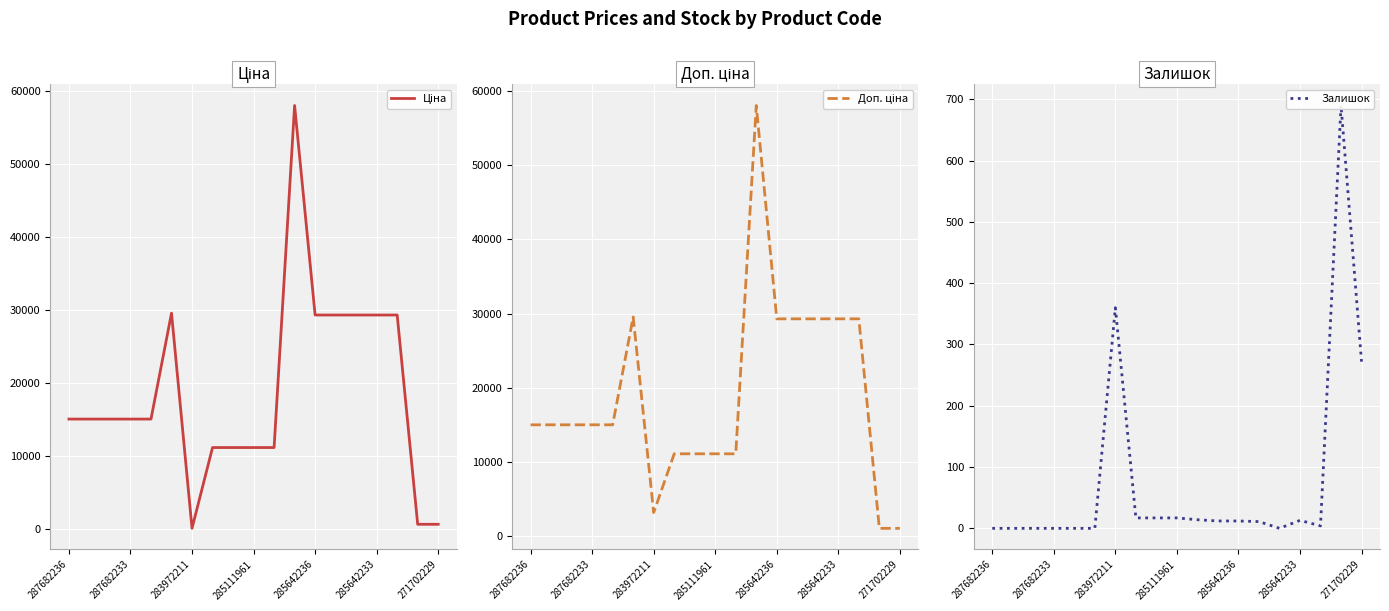

At which label is Доп. ціна closest to 29555?

285642233